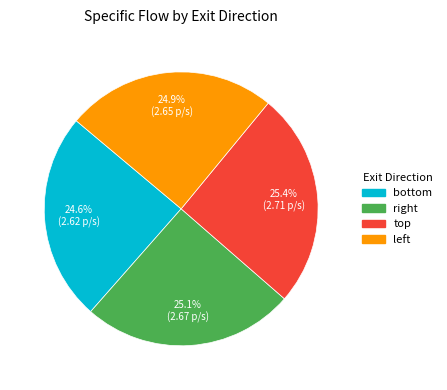

Count the number of slices in the pie.

4